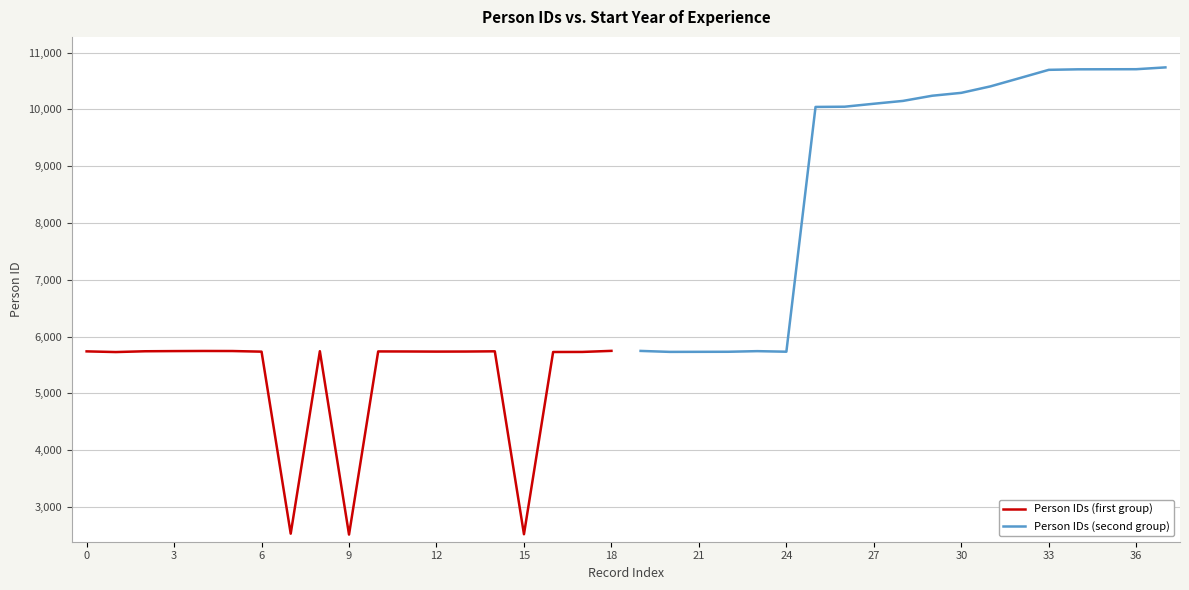

What are all the series names shown in the legend?

Person IDs (first group), Person IDs (second group)